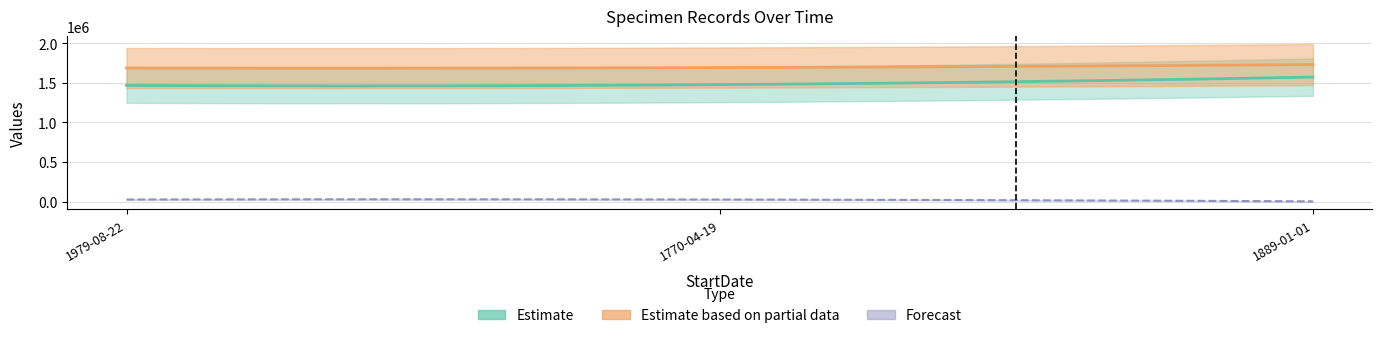

The value of LocationPrecision at 1889-01-01 is 3451.7. True or false?

False